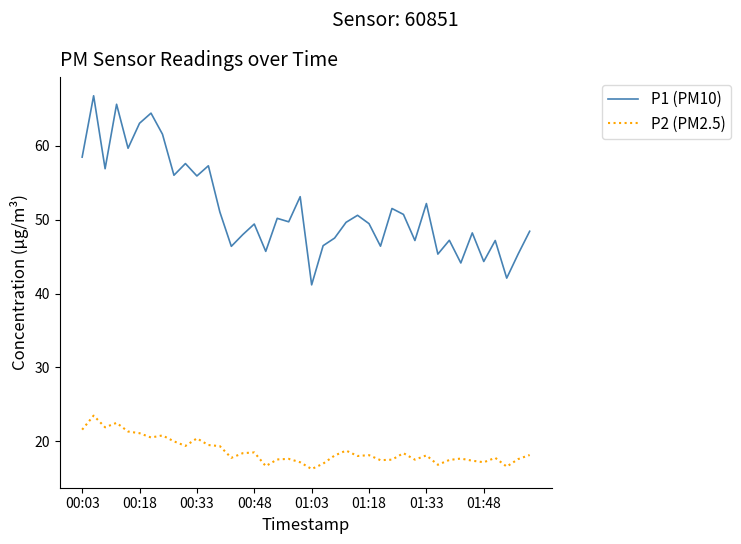

Rank the series by their maximum value, from lowest to highest.

P2 (PM2.5), P1 (PM10)